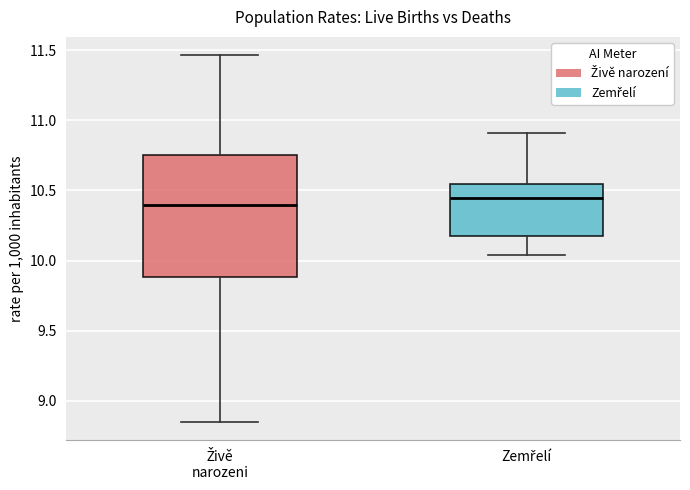

Reading left to right, transcribe this box plot: for each box, give where its median line is, the range the box spans, and where its two whiskers end, as read against the y-axis. The values are not printed on the chart, so give them approximately, as read against the axis.

Živě narozeni: median 10.40, box 9.90 to 10.75, whiskers 8.85 to 11.45
Zemřelí: median 10.45, box 10.20 to 10.55, whiskers 10.05 to 10.90